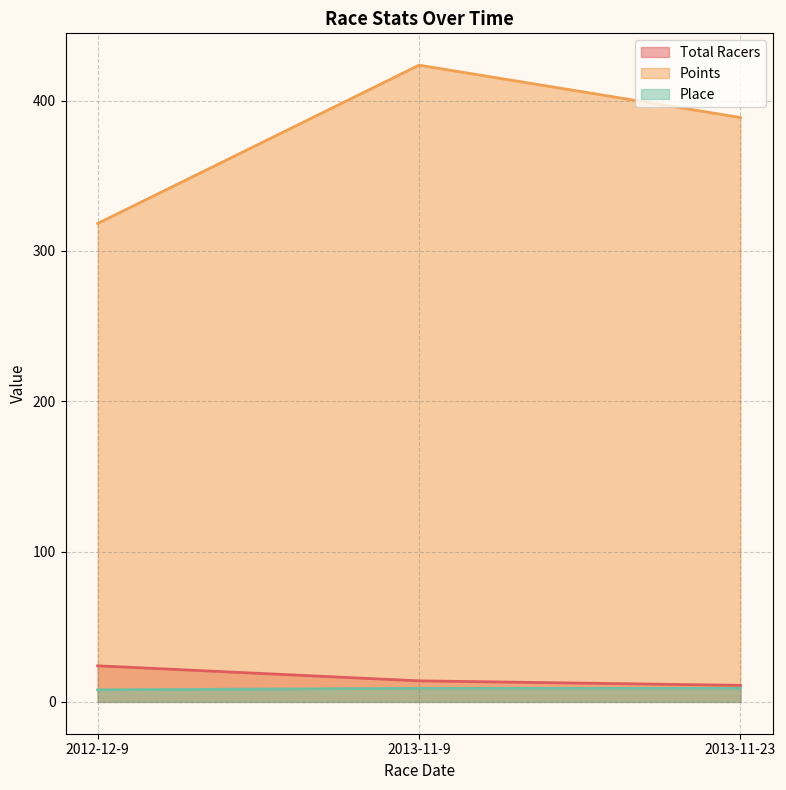

Between 2012-12-9 and 2013-11-23, which series saw the biggest shift?

Points